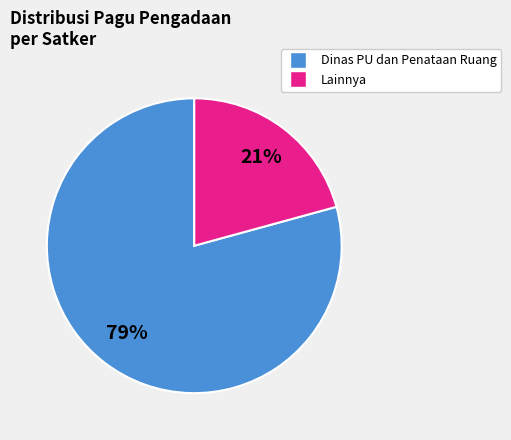

To the nearest percent, what is the average slice percentage?

50%